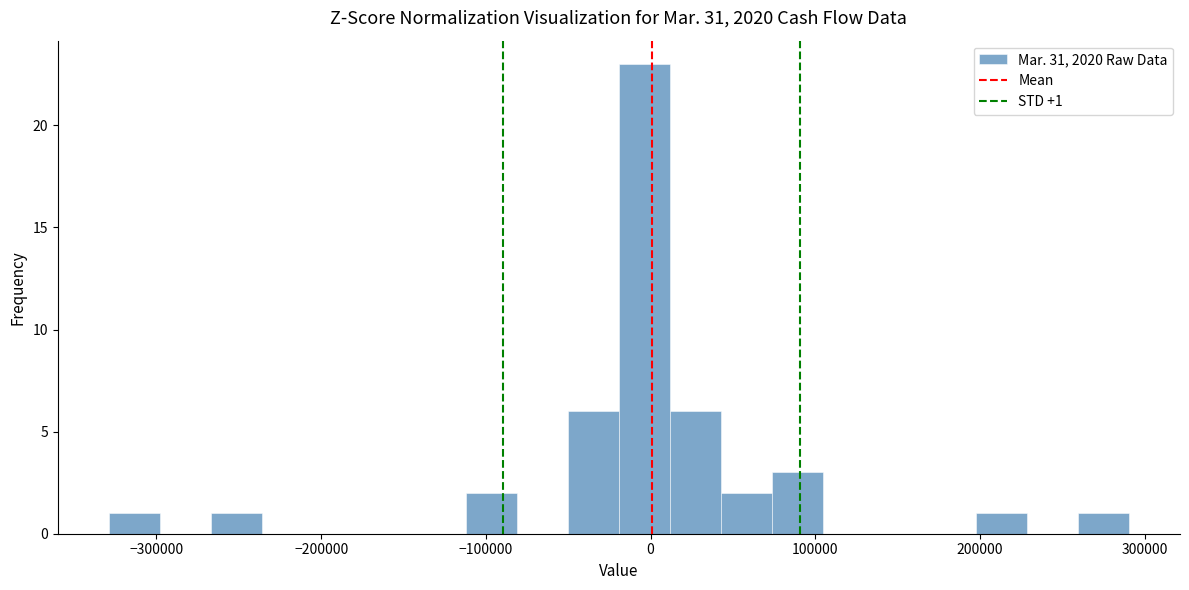

Read against the x-axis, roughly where is the centre of the tallest bar?

0